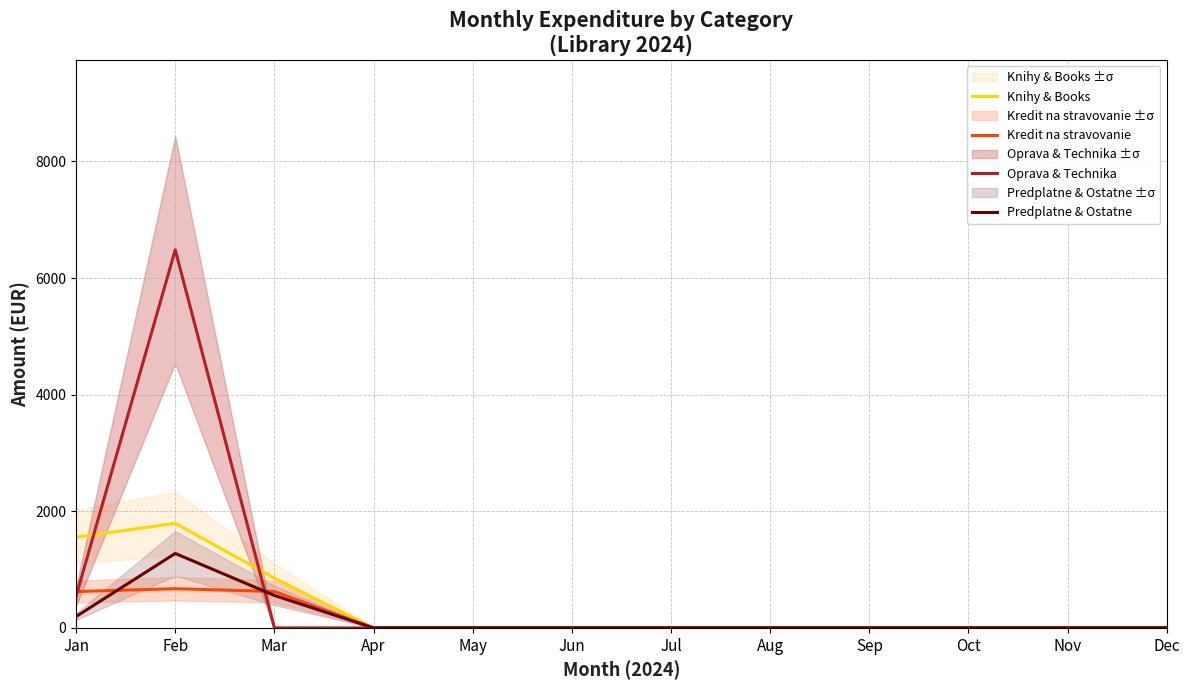

Reading right to left, transcribe all the data shown in this chart.

Knihy & Books: 0.0	0.0	0.0	0.0	0.0	0.0	0.0	0.0	0.0	853.7	1793.5	1555.6
Kredit na stravovanie: 0.0	0.0	0.0	0.0	0.0	0.0	0.0	0.0	0.0	624.0	672.0	624.0
Oprava & Technika: 0.0	0.0	0.0	0.0	0.0	0.0	0.0	0.0	0.0	0.0	6483.2	544.2
Predplatne & Ostatne: 0.0	0.0	0.0	0.0	0.0	0.0	0.0	0.0	0.0	556.4	1276.7	195.4